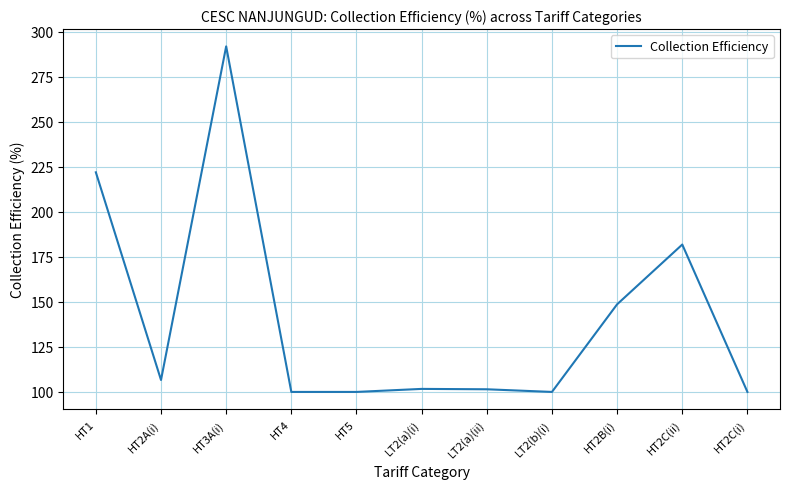

True or false: the data shows 57.6 at LT2(b)(i).

False